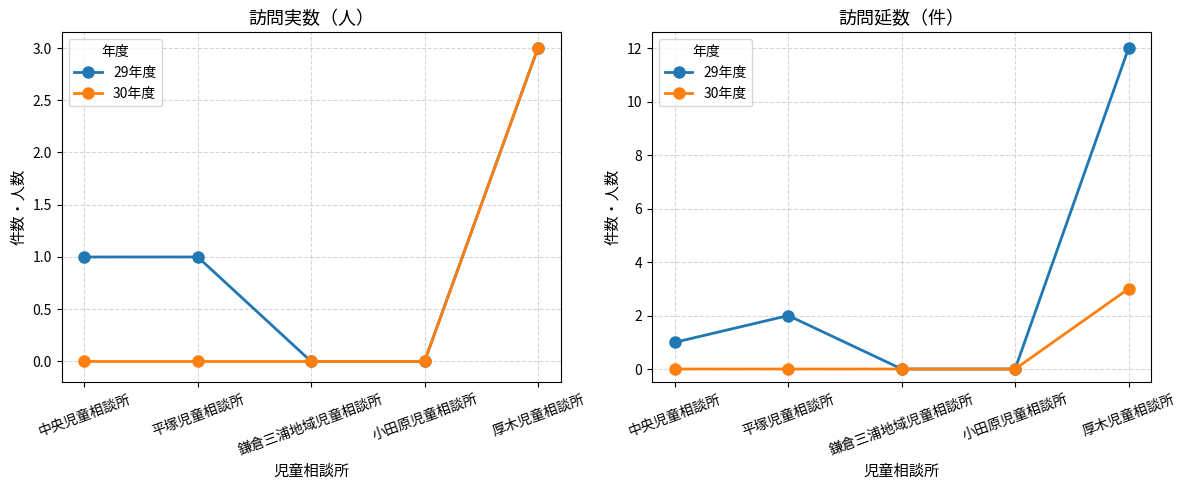

What is the label of the 4th point from the right?

平塚児童相談所